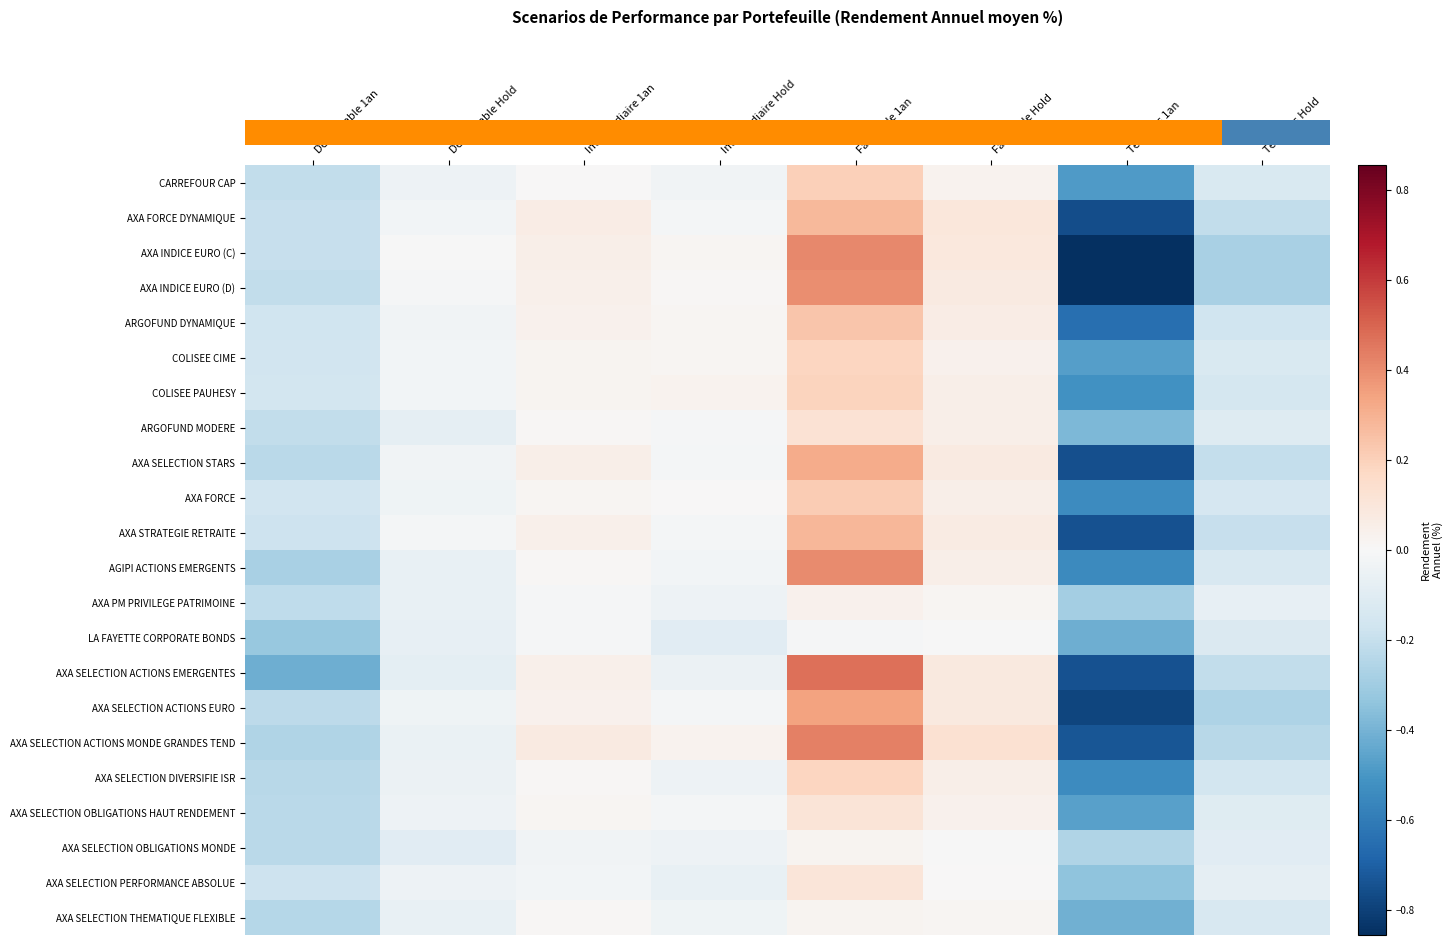

How many series are shown in this chart?

22